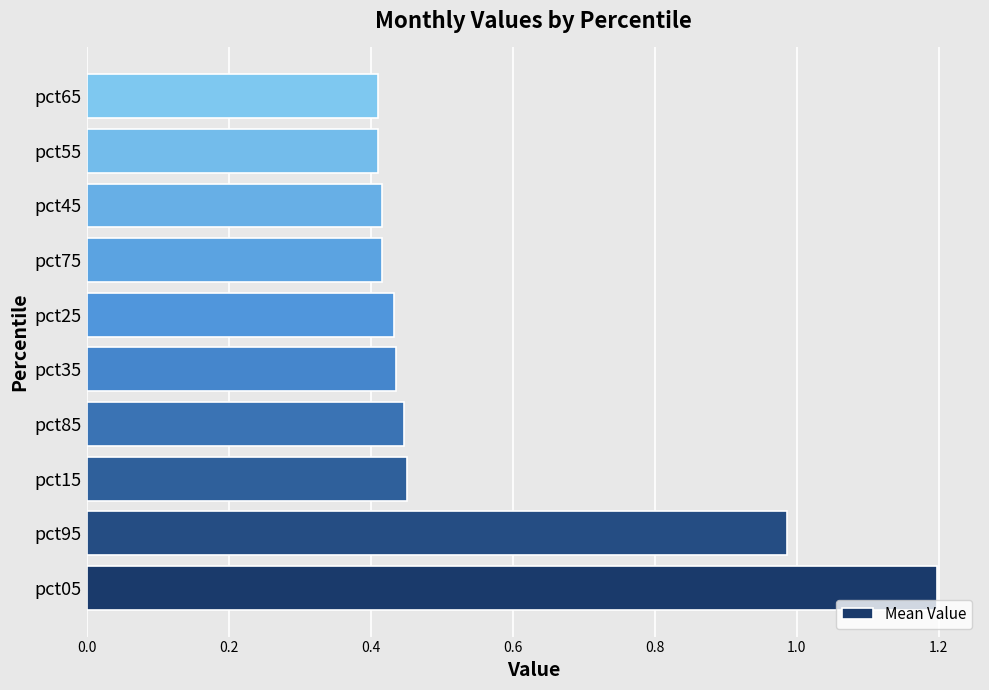

How many bars are there in total?

10